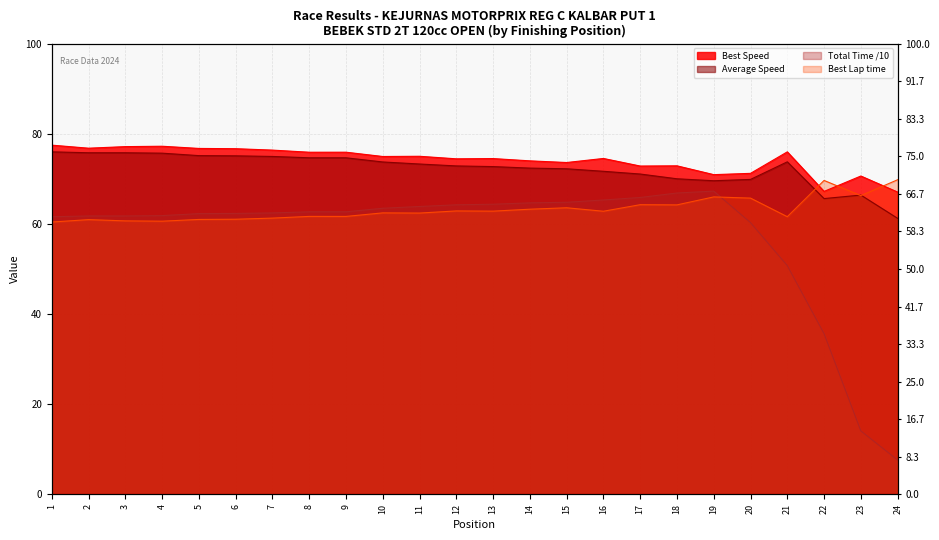

Reading left to right, list all the values displayed in this chart.

Total Time: 61.6	61.8	61.8	61.8	62.3	62.3	62.4	62.7	62.7	63.5	63.9	64.2	64.4	64.7	64.8	65.3	65.9	66.9	67.3	60.3	50.8	35.7	14.1	7.6
Best Lap time: 60.4	60.9	60.7	60.6	61.0	61.0	61.3	61.7	61.7	62.4	62.4	62.9	62.8	63.3	63.6	62.8	64.3	64.2	66.0	65.7	61.6	69.6	66.3	69.8
Best Speed: 77.5	76.8	77.1	77.2	76.7	76.7	76.4	75.9	75.9	74.9	75.0	74.4	74.5	74.0	73.6	74.5	72.8	72.9	70.9	71.2	76.0	67.2	70.6	67.1
Average Speed: 76.0	75.8	75.8	75.7	75.1	75.1	75.0	74.7	74.7	73.7	73.3	72.9	72.7	72.4	72.2	71.7	71.1	70.0	69.6	69.9	73.8	65.6	66.4	61.2